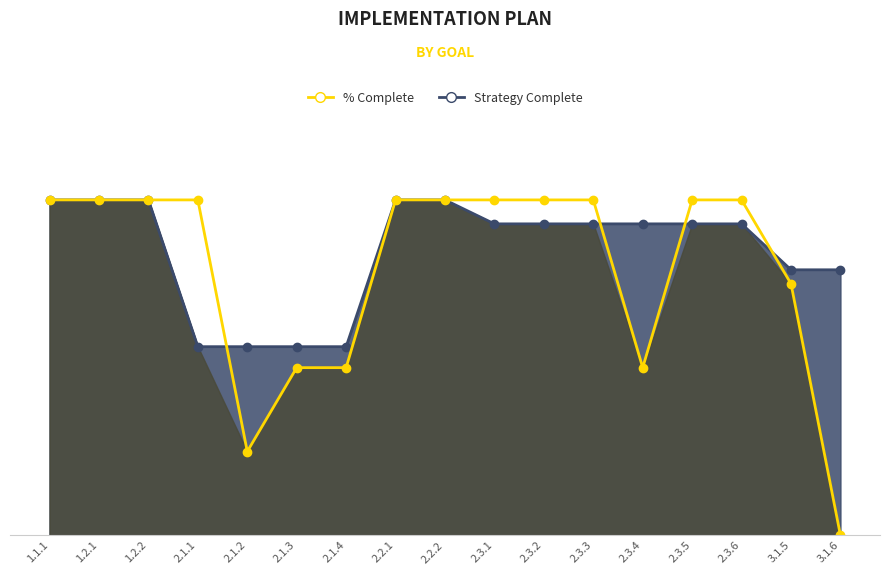

Which label corresponds to the largest value in the chart?

1.1.1